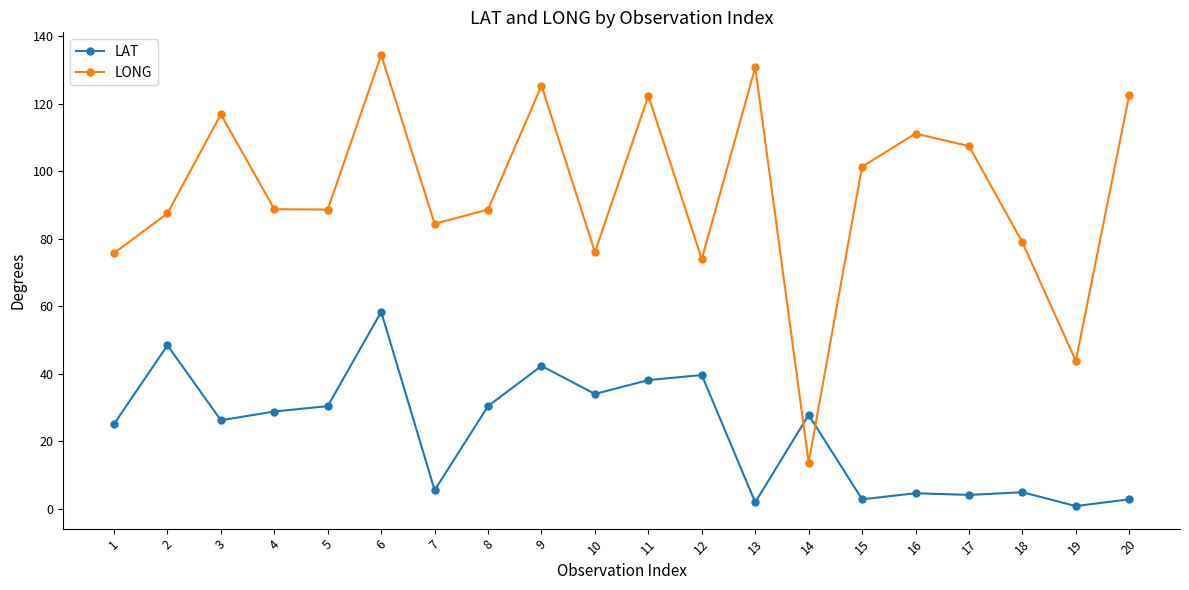

Rank the series by their maximum value, from lowest to highest.

LAT, LONG